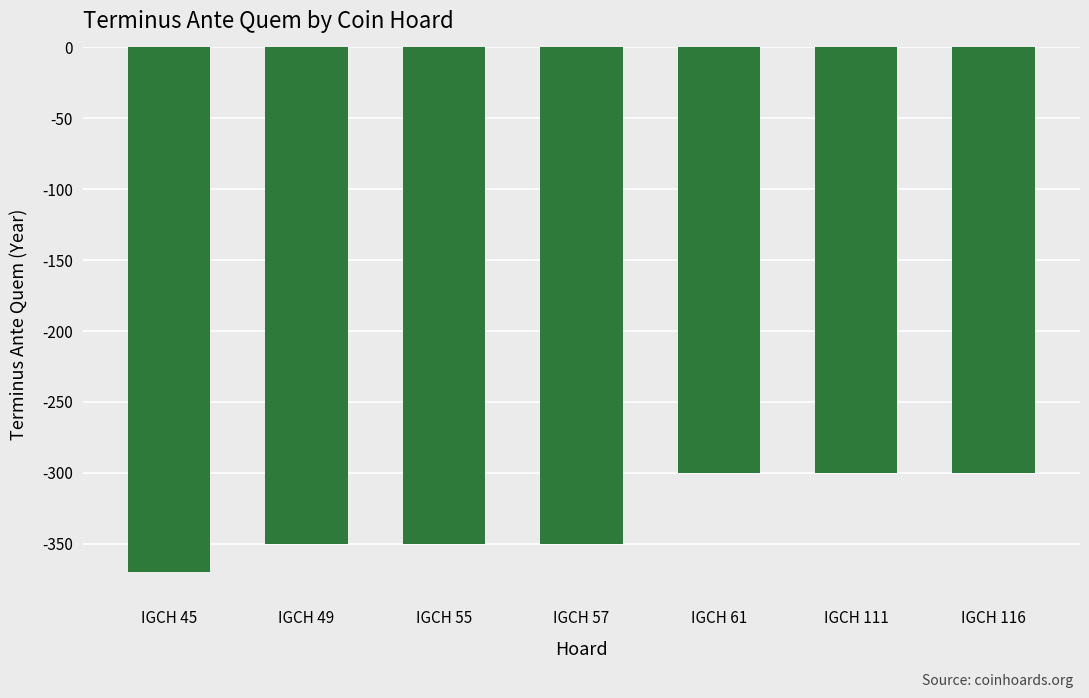

How many distinct data groups are displayed?

1